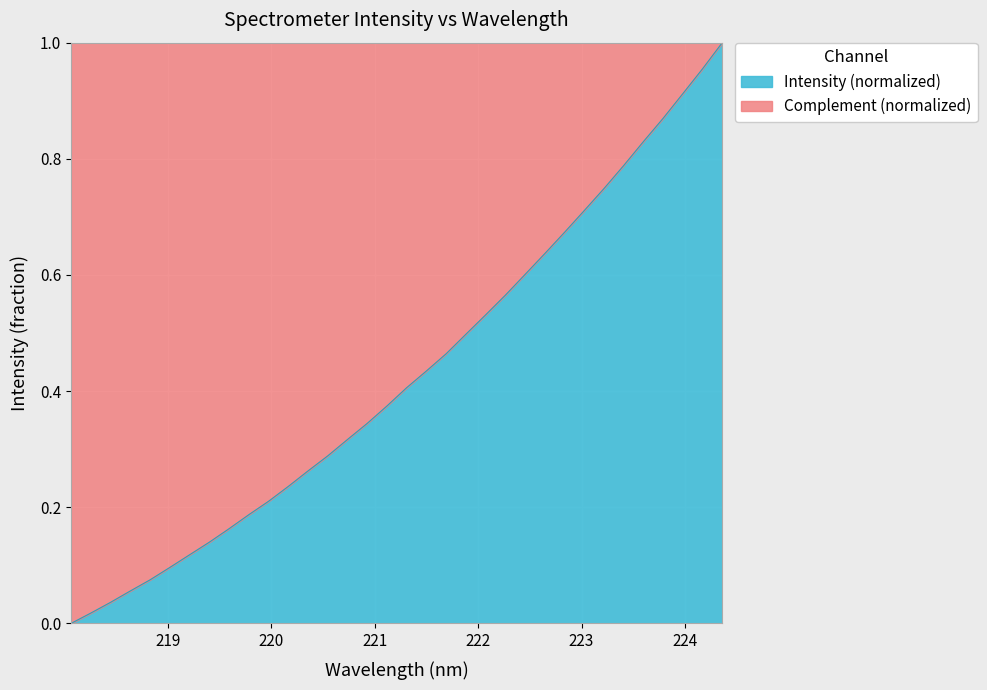

True or false: there are more than 0 points higher than both neighbors.

False